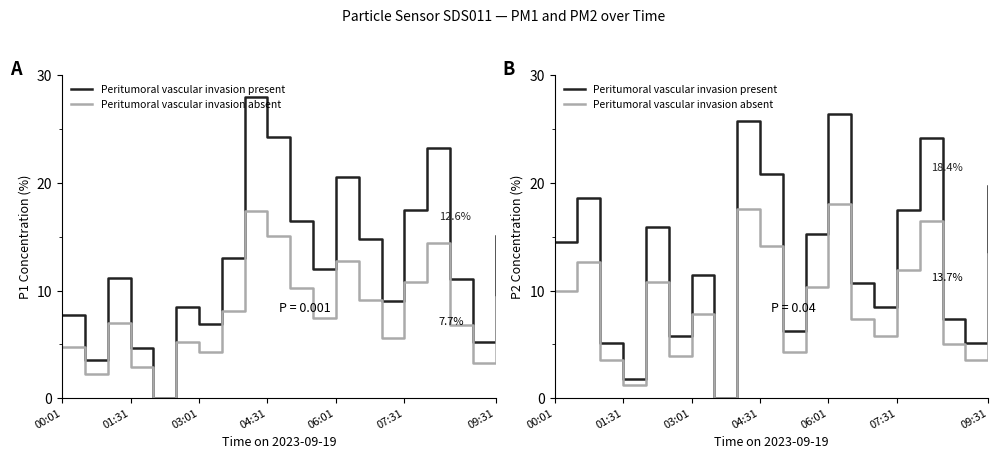

What is the approximate value of Peritumoral vascular invasion absent at 17?

5.0